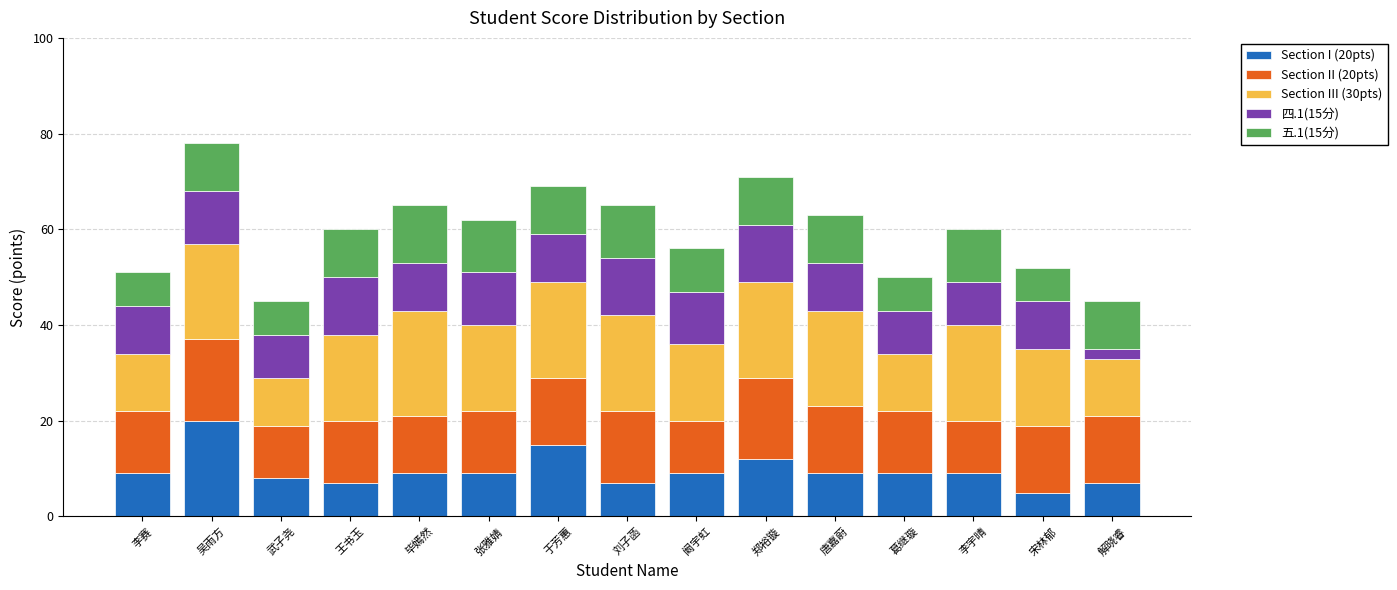

What are all the series names shown in the legend?

Section I (20pts), Section II (20pts), Section III (30pts), 四.1(15分), 五.1(15分)